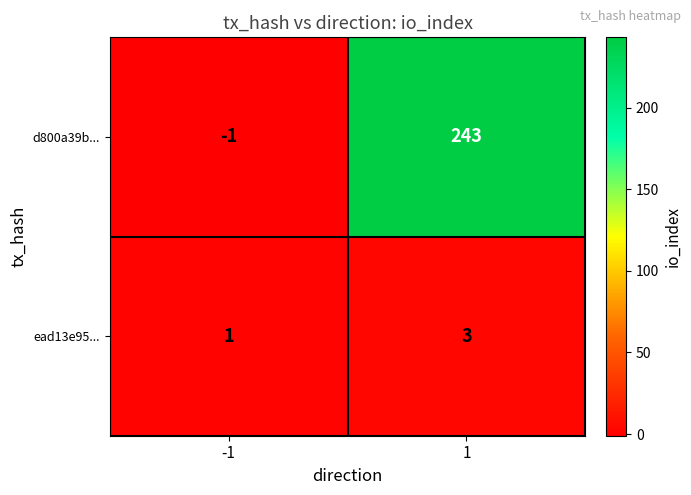

What is the maximum value for ead13e95...?

3